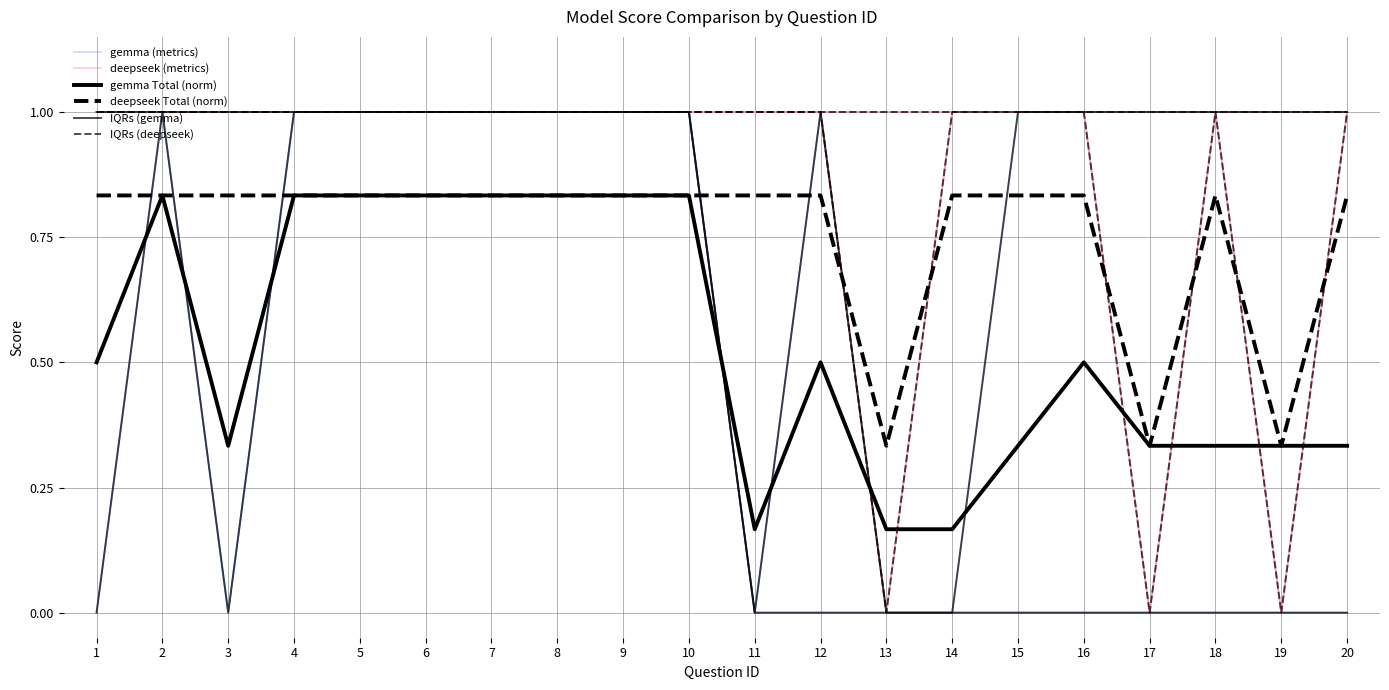

What is the difference between the second highest and second lowest values in the deepseek (metrics) series?

1.0